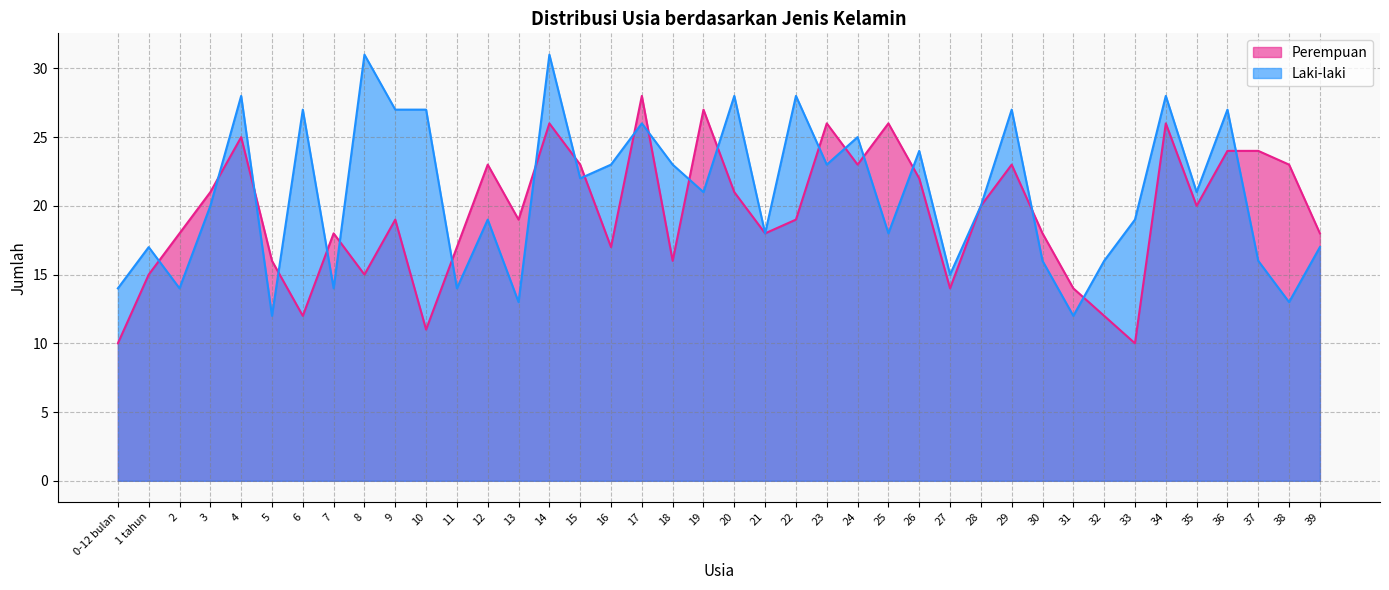

What is the difference between the highest and lowest values at 35?

1